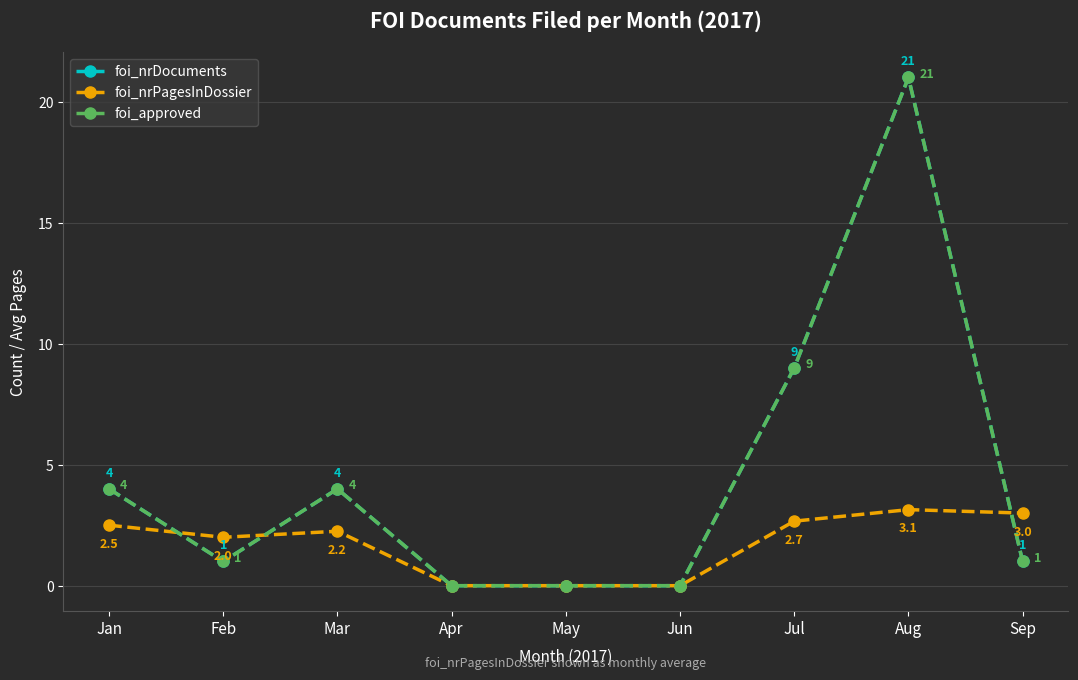

How many data points does each series have?

9